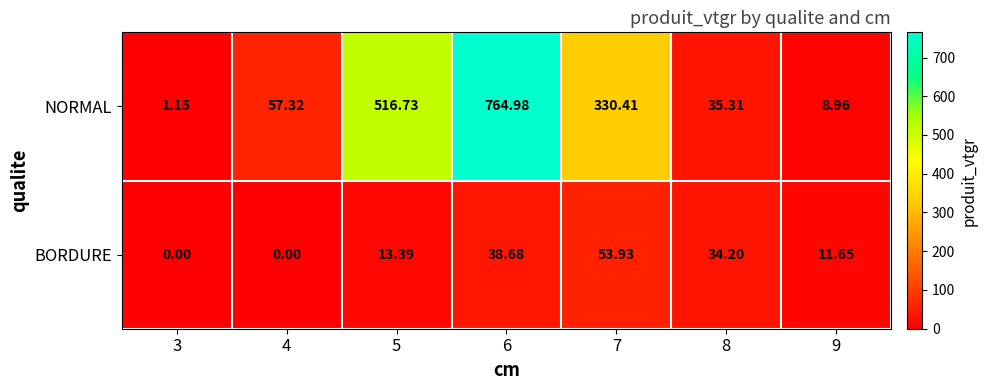

Which series has the widest spread of values?

NORMAL